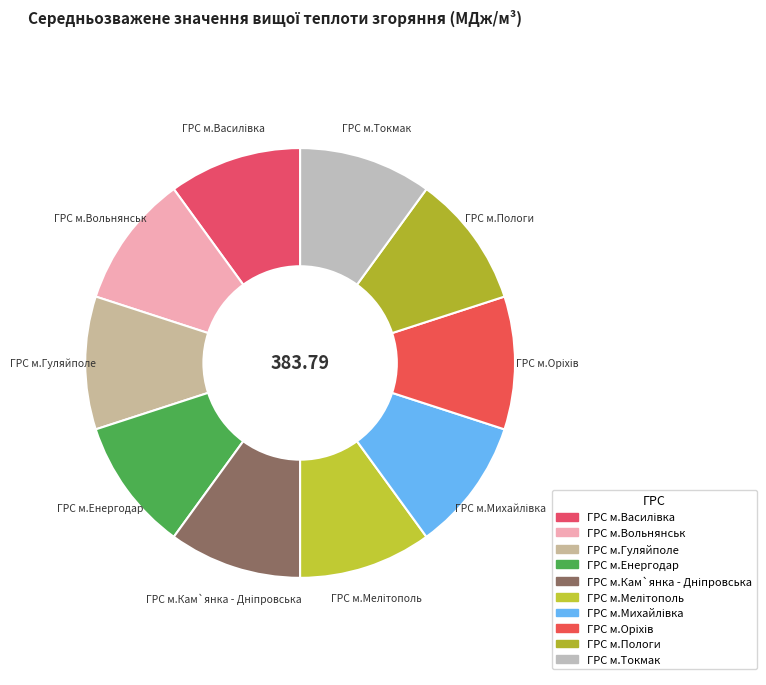

The ГРС м.Пологи slice represents 1% of the pie. True or false?

False